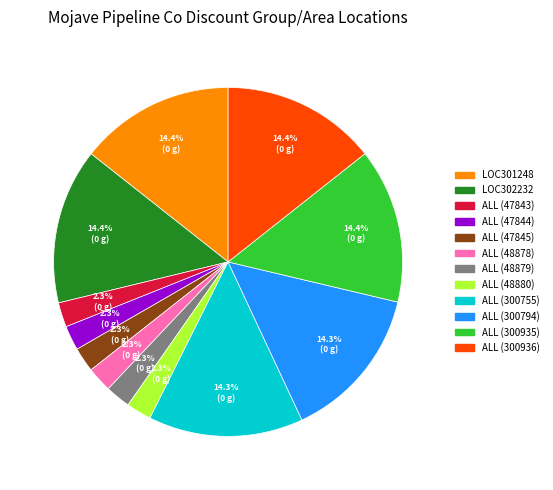

To the nearest percent, what is the combined percentage of LOC301248 and ALL (300755)?

29%